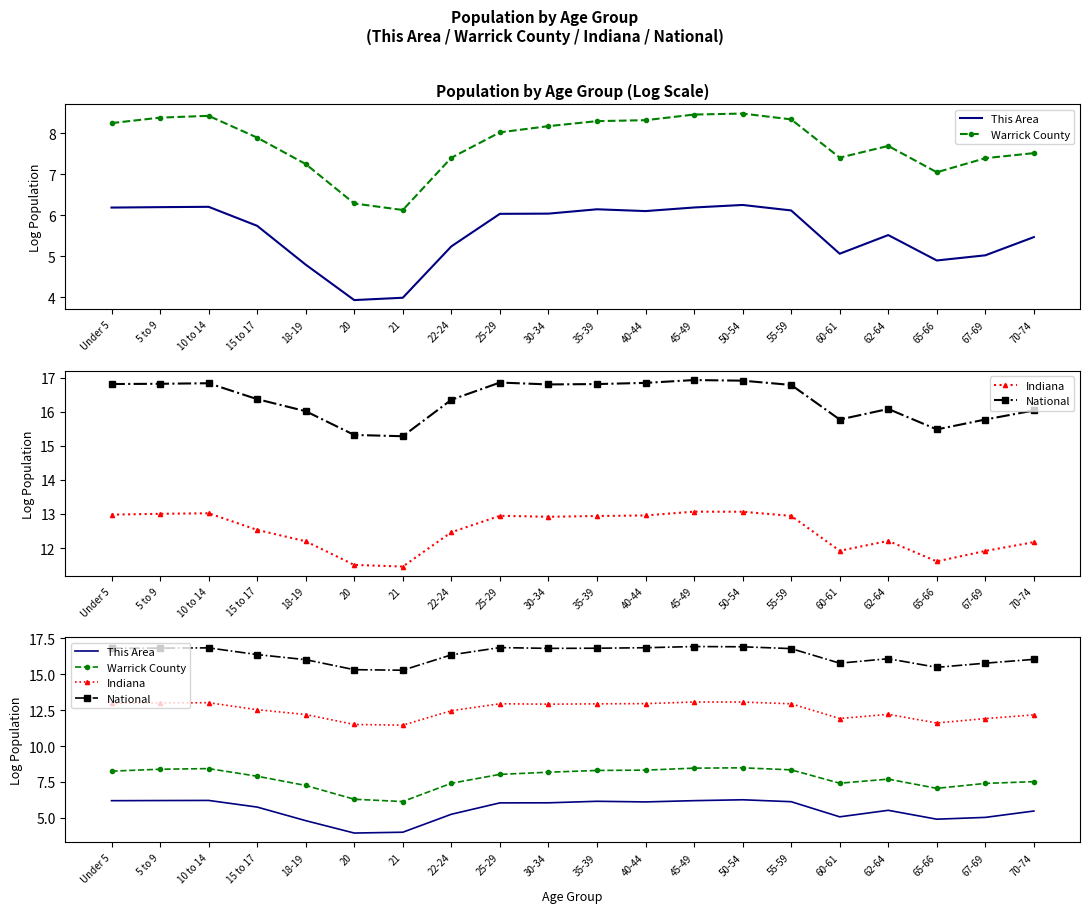

Which series changed the most between 30-34 and 50-54?

Warrick County